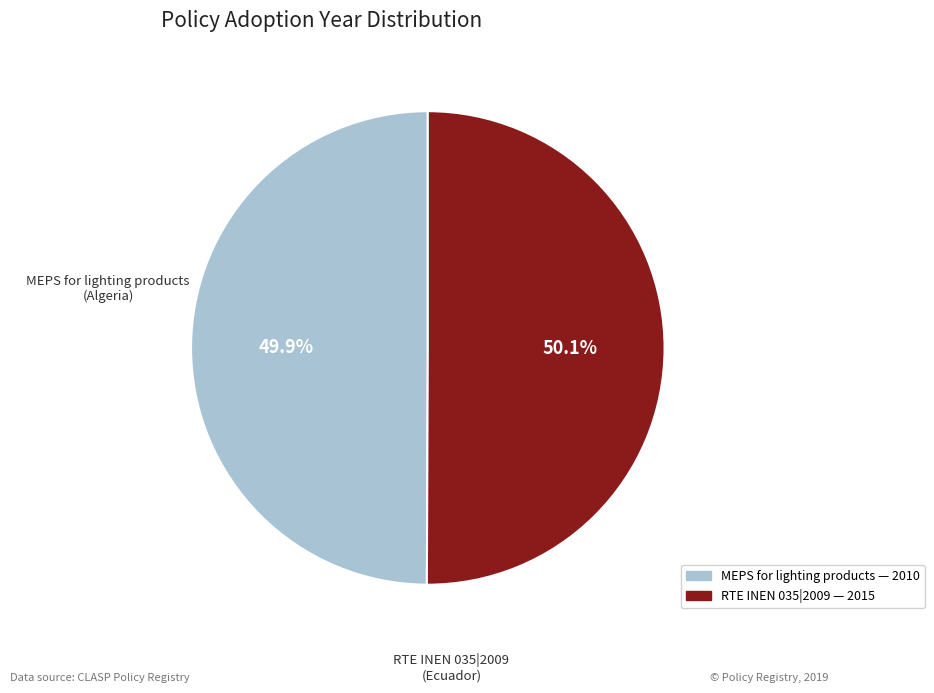

What is the total percentage of MEPS for lighting products and RTE INEN 035|2009?

100.0%